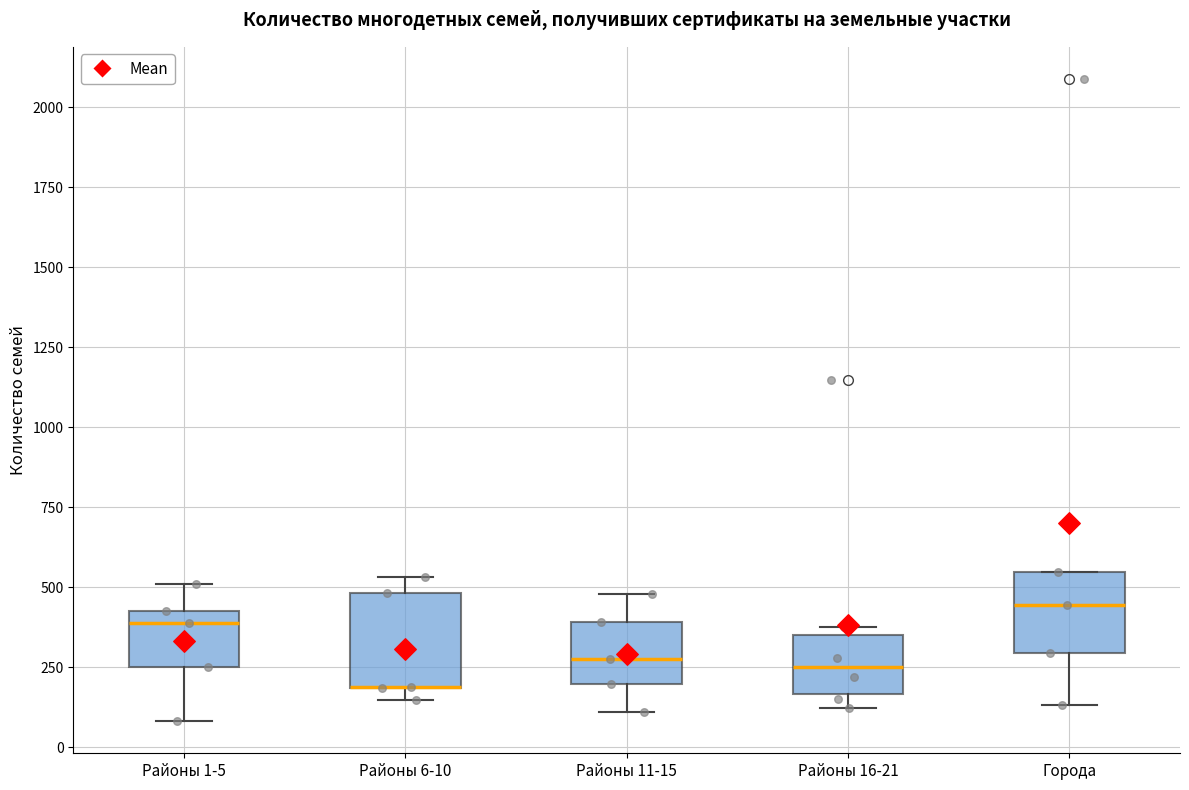

Reading left to right, transcribe this box plot: for each box, give where its median line is, the range the box spans, and where its two whiskers end, as read against the y-axis. The values are not printed on the chart, so give them approximately, as read against the axis.

Районы 1-5: median 400, box 250 to 450, whiskers 100 to 500
Районы 6-10: median 200 (drawn on the box's lower edge), box 200 to 500, whiskers 150 to 550
Районы 11-15: median 300, box 200 to 400, whiskers 100 to 500
Районы 16-21: median 250, box 150 to 350, whiskers 100 to 400
Города: median 450, box 300 to 550, whiskers 150 to 550